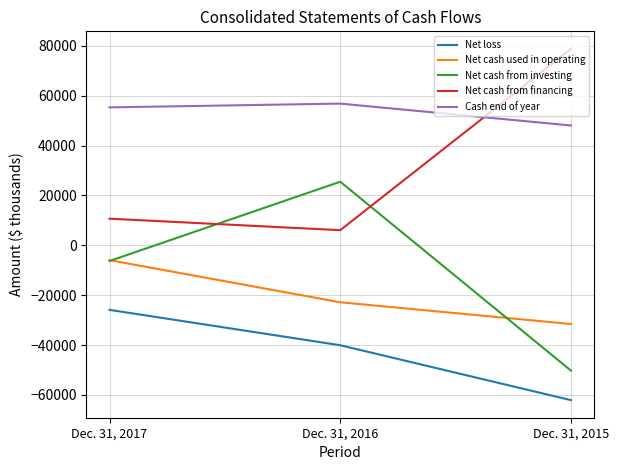

At which label does Net loss reach its peak?

Dec. 31, 2017